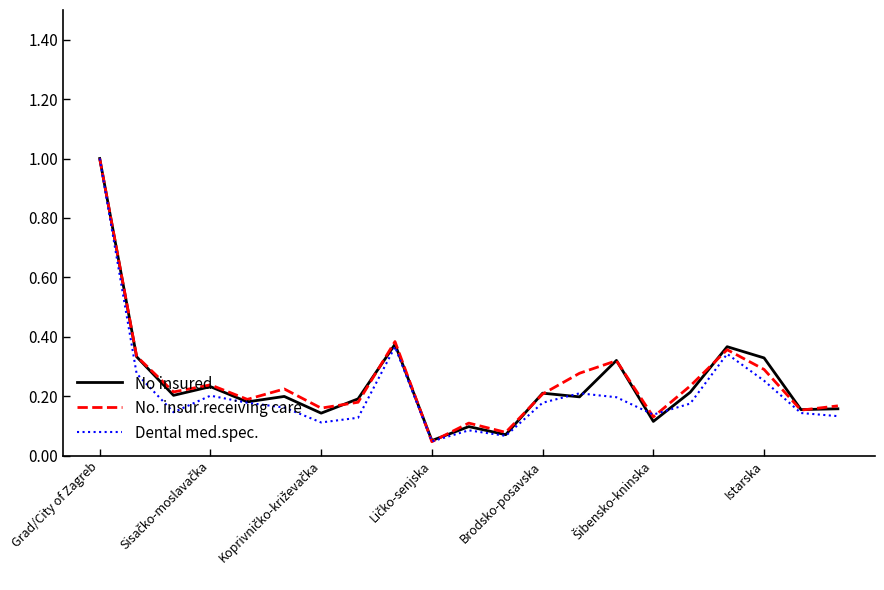

What is the greatest value displayed?

1.0